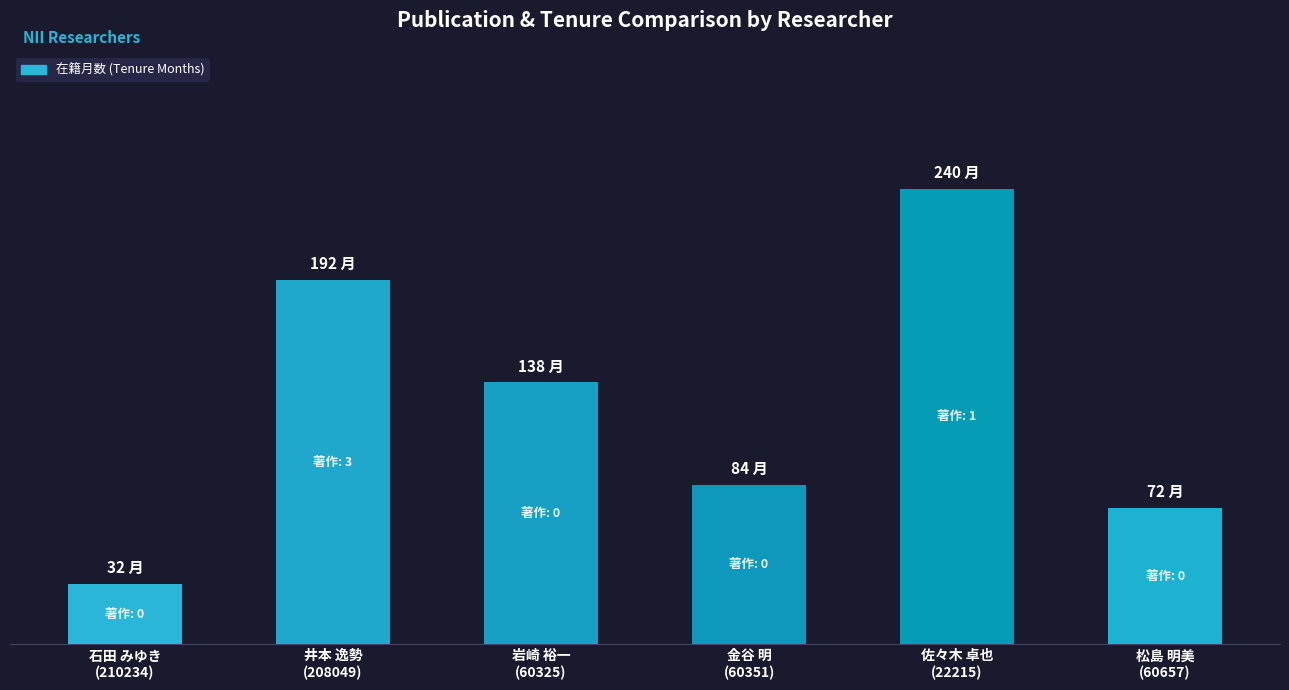

Reading right to left, transcribe all the data shown in this chart.

72	240	84	138	192	32